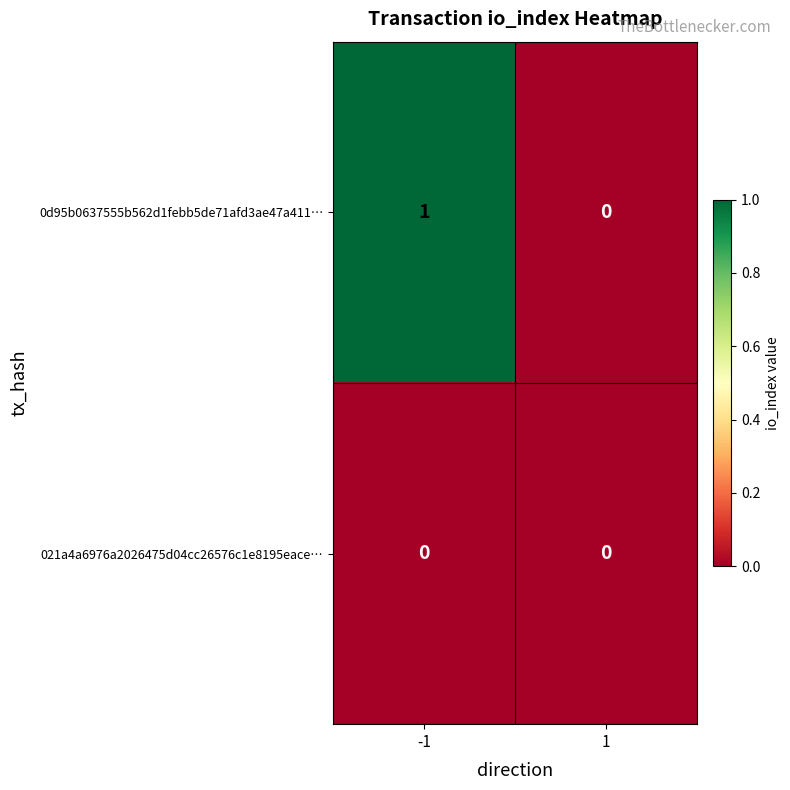

Rank the series at -1 from highest to lowest value.

0d95b0637555b562d1febb5de71afd3ae47a411…, 021a4a6976a2026475d04cc26576c1e8195eace…